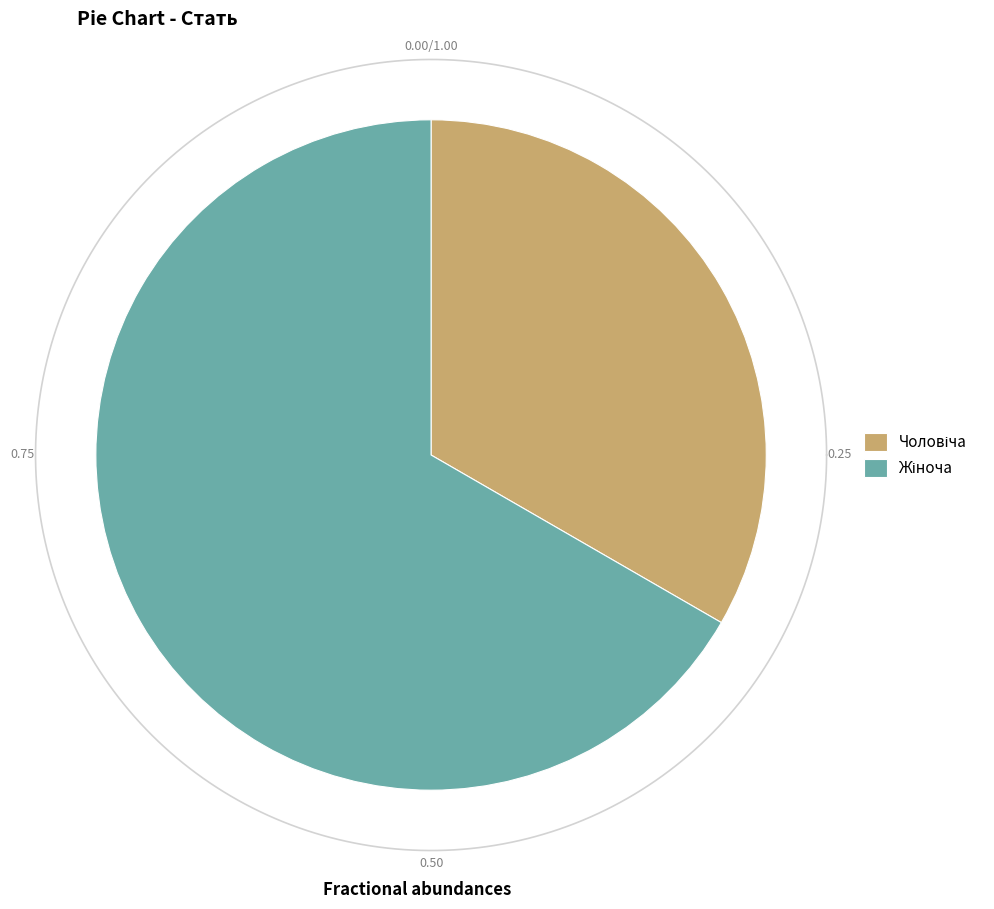

What percentage is the Чоловіча slice, to the nearest percent?

33%